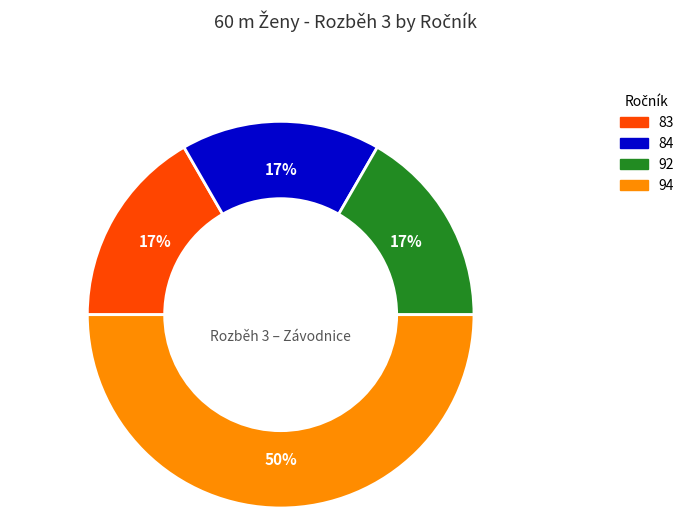

Between 94 and 83, which is larger?

94